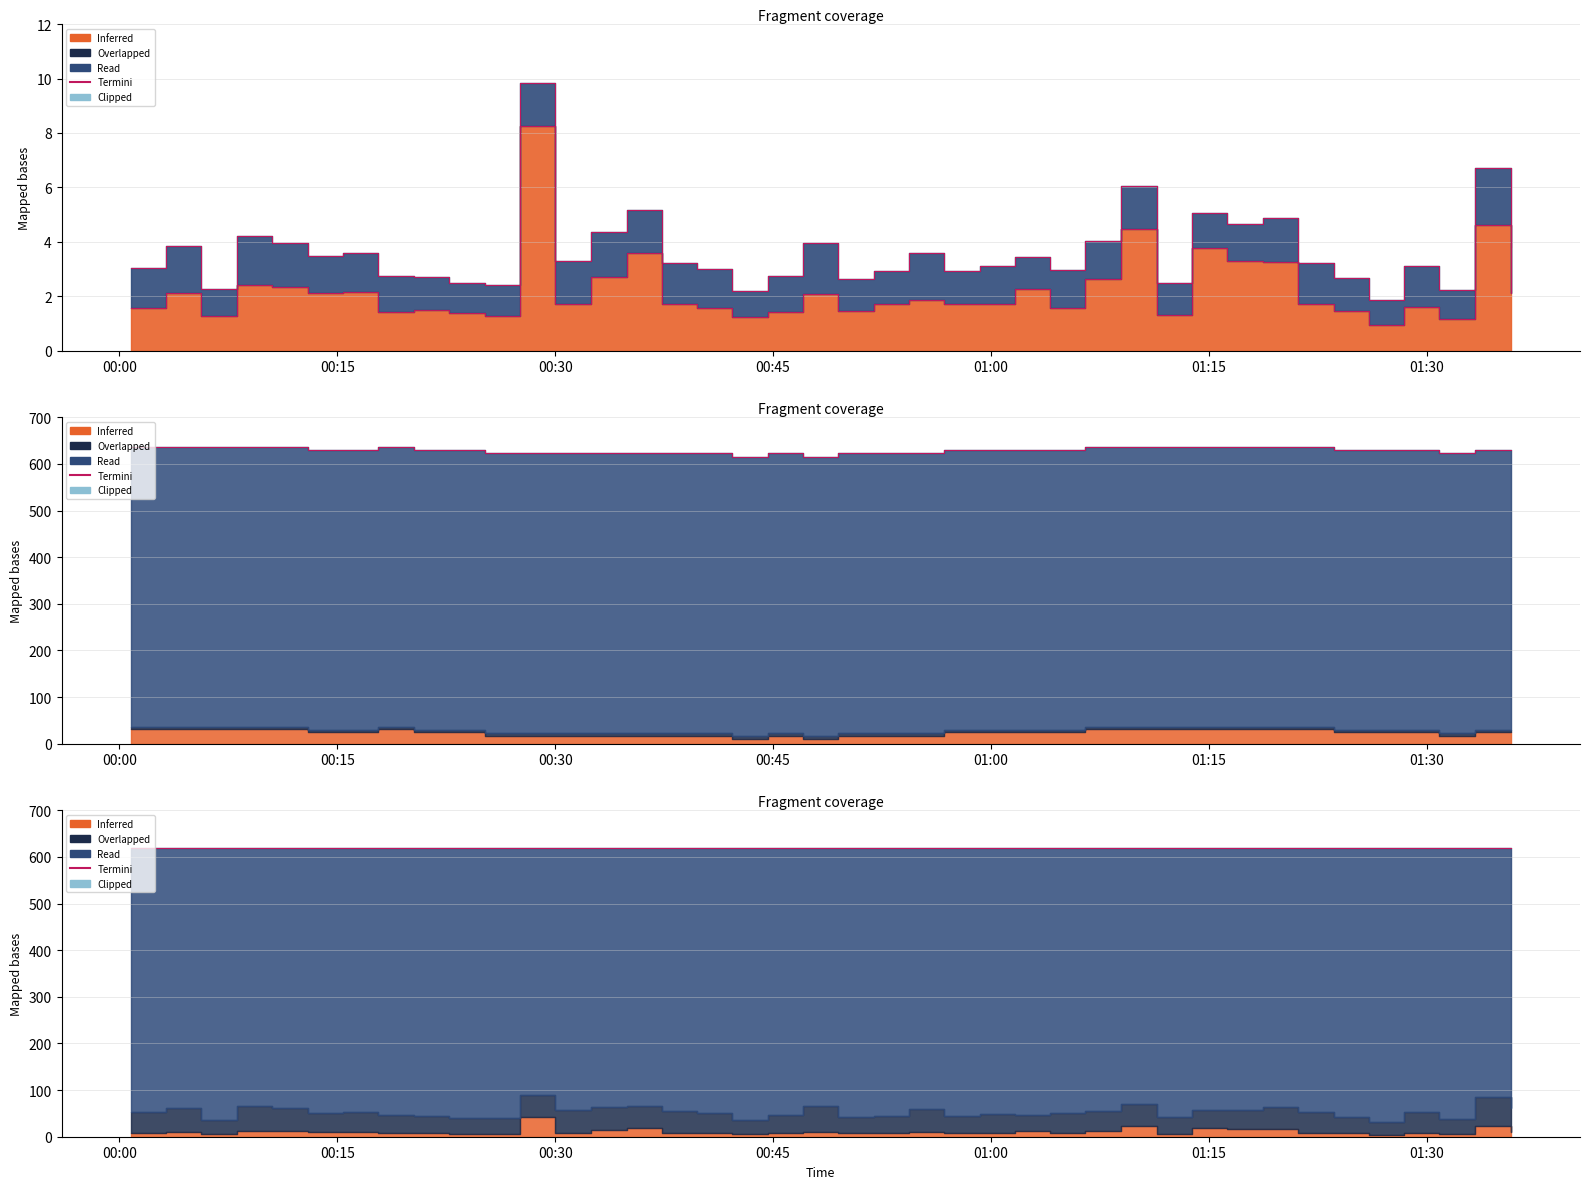

True or false: Termini and Termini P2 intersect in this chart.

False